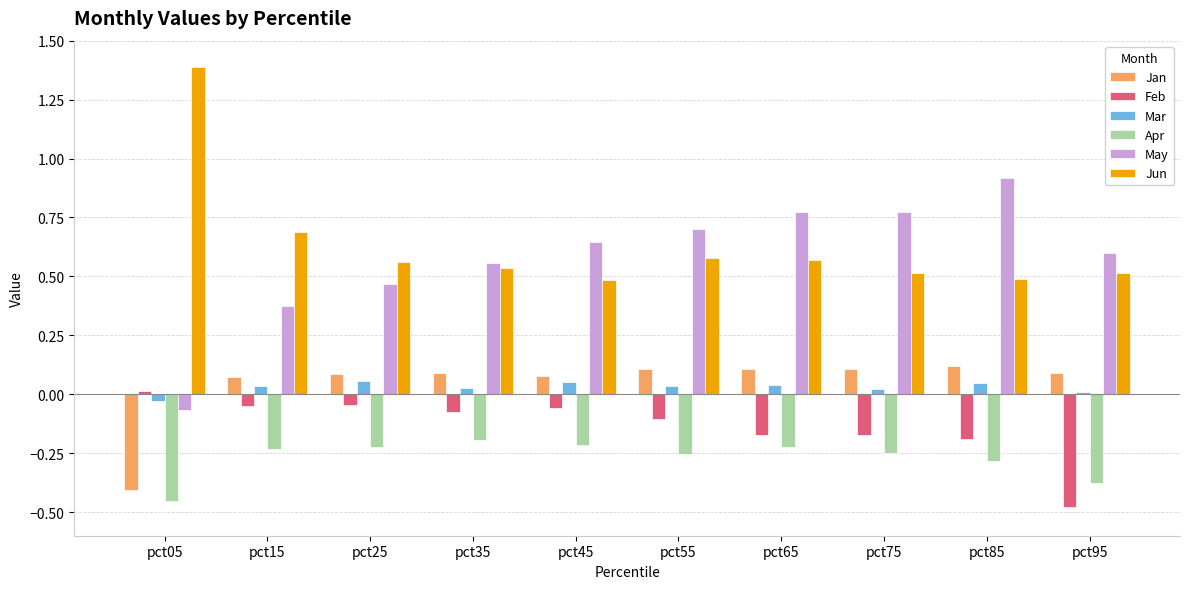

How many series are shown in this chart?

6